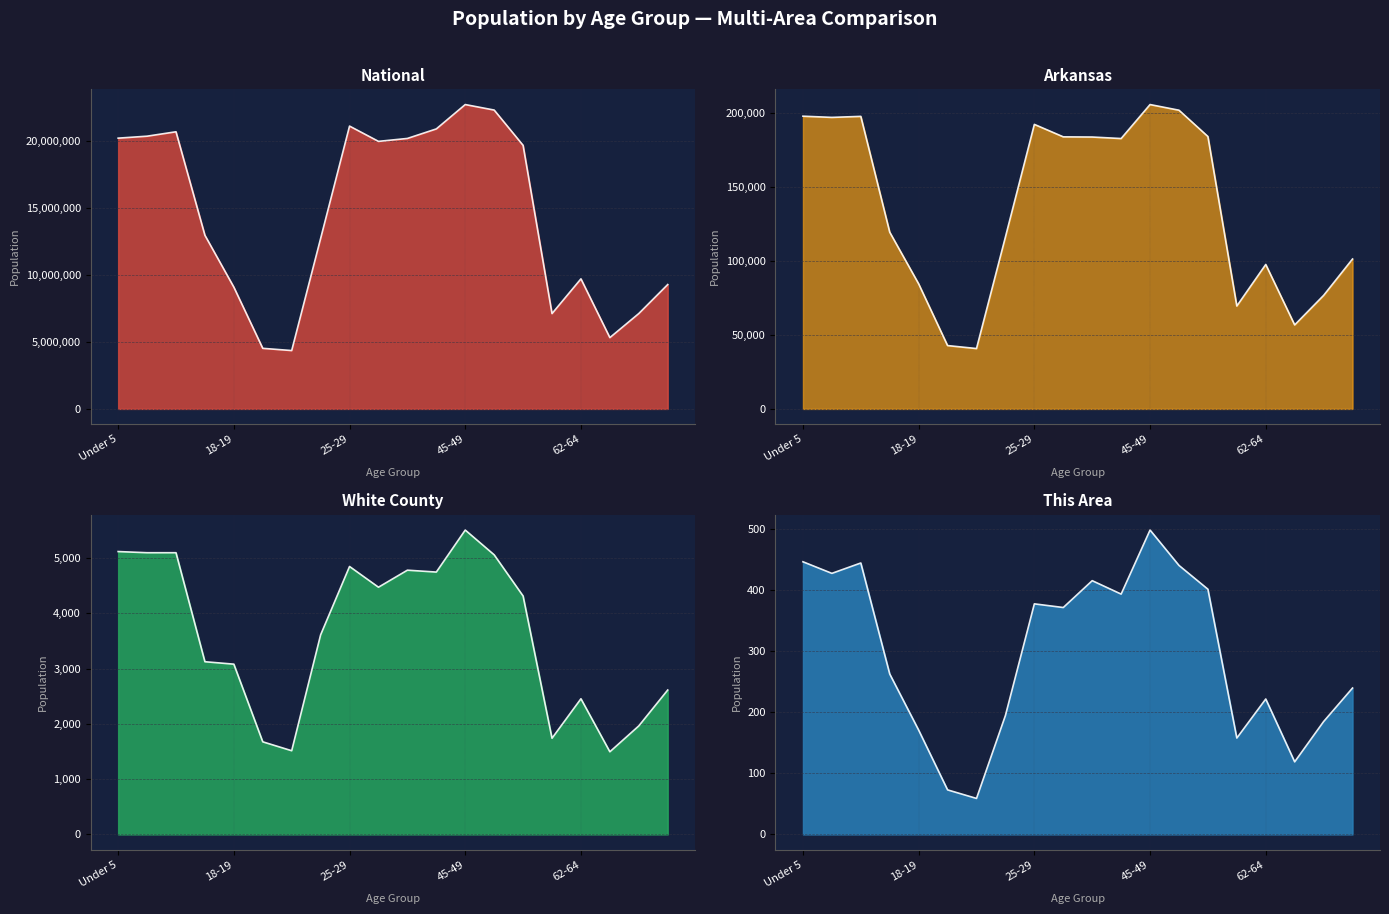

The White County series shows 4472 at 30-34. True or false?

True